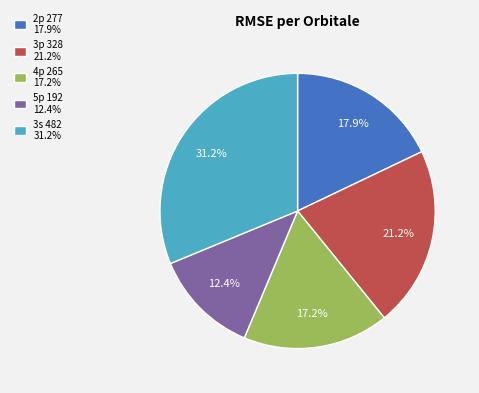

Between 3p 328 21.2% and 5p 192 12.4%, which is larger?

3p 328 21.2%